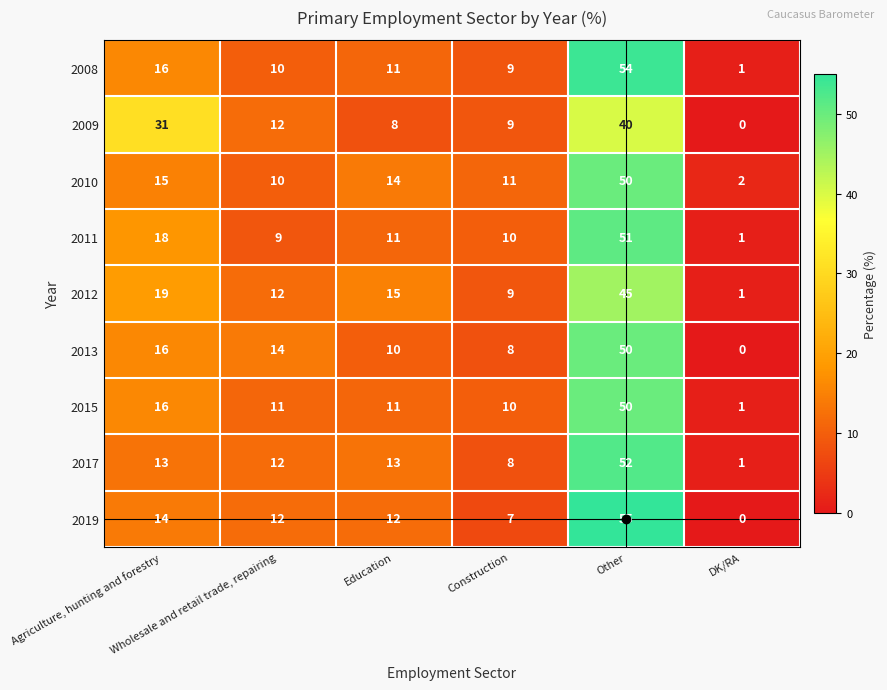

Which series has the largest total across all categories?

2010